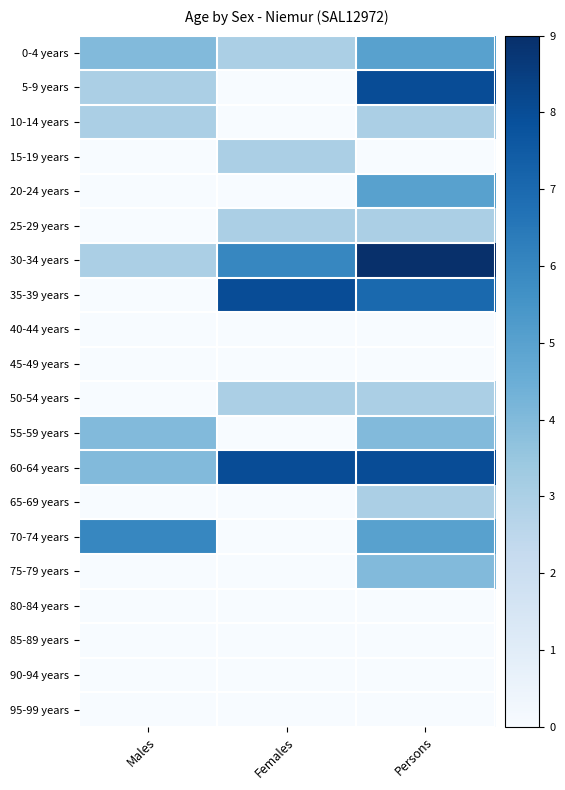

Rank the series at Females from highest to lowest value.

35-39 years, 60-64 years, 30-34 years, 0-4 years, 15-19 years, 25-29 years, 50-54 years, 5-9 years, 10-14 years, 20-24 years, 40-44 years, 45-49 years, 55-59 years, 65-69 years, 70-74 years, 75-79 years, 80-84 years, 85-89 years, 90-94 years, 95-99 years